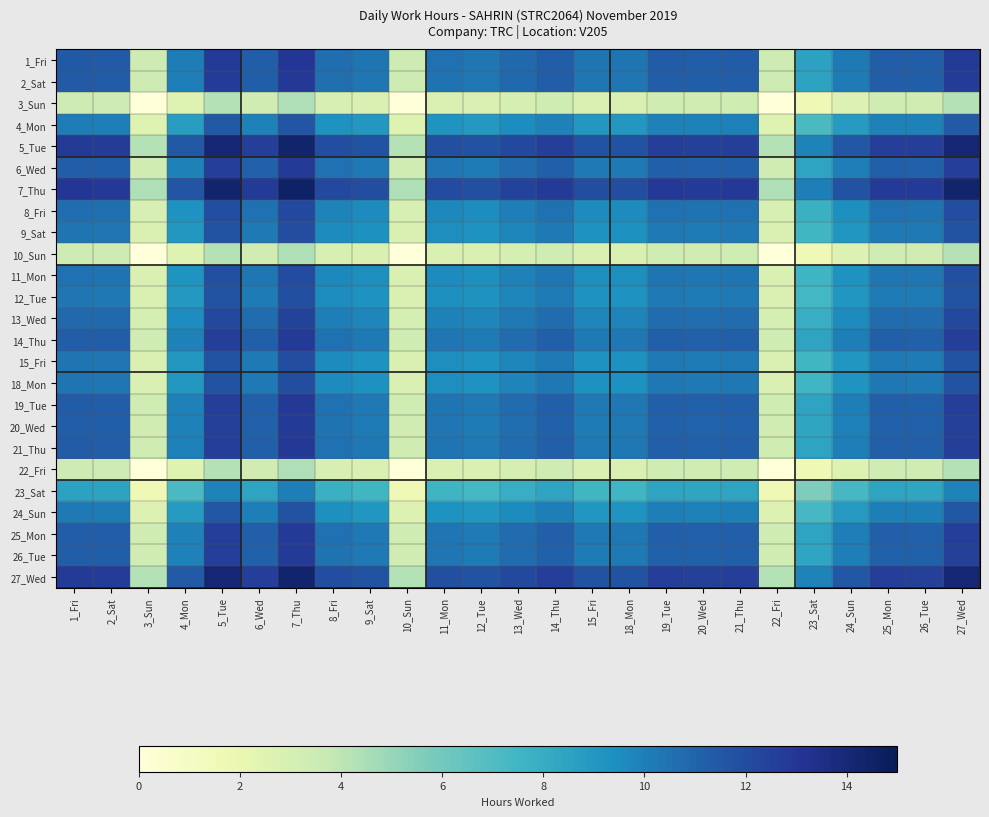

Rank the series by their maximum value, from lowest to highest.

3_Sun, 10_Sun, 22_Fri, 23_Sat, 4_Mon, 24_Sun, 12_Tue, 15_Fri, 9_Sat, 18_Mon, 11_Mon, 8_Fri, 13_Wed, 20_Wed, 26_Tue, 6_Wed, 14_Thu, 25_Mon, 19_Tue, 21_Thu, 2_Sat, 1_Fri, 27_Wed, 5_Tue, 7_Thu